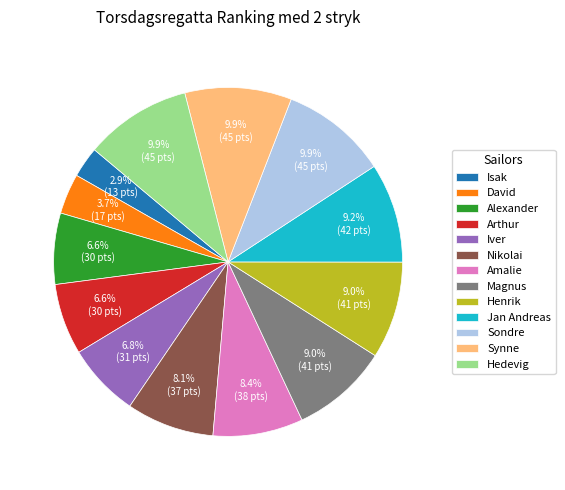

Which slice is the smallest?

Isak